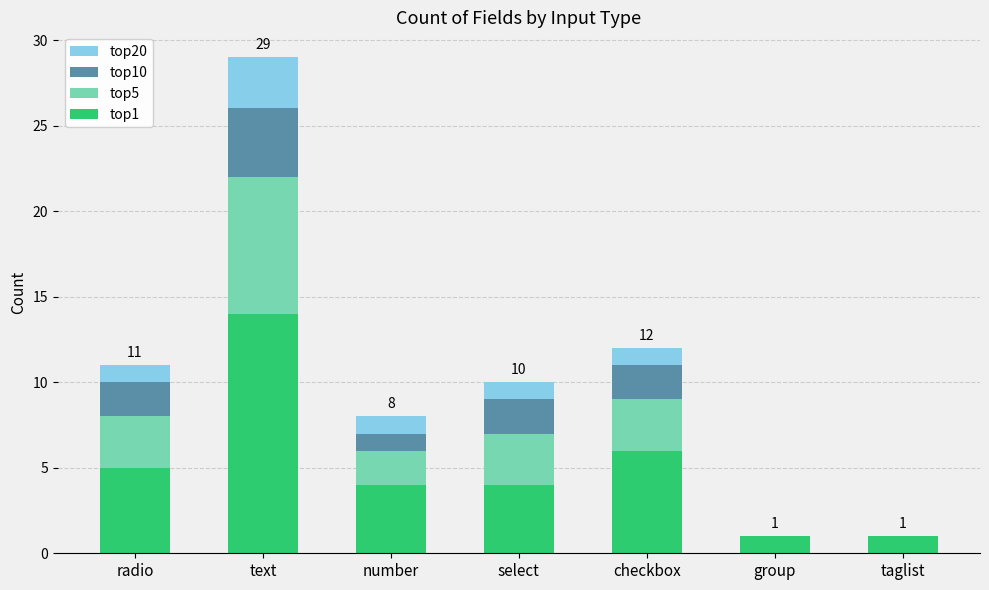

What is the total value across all series at radio?

11